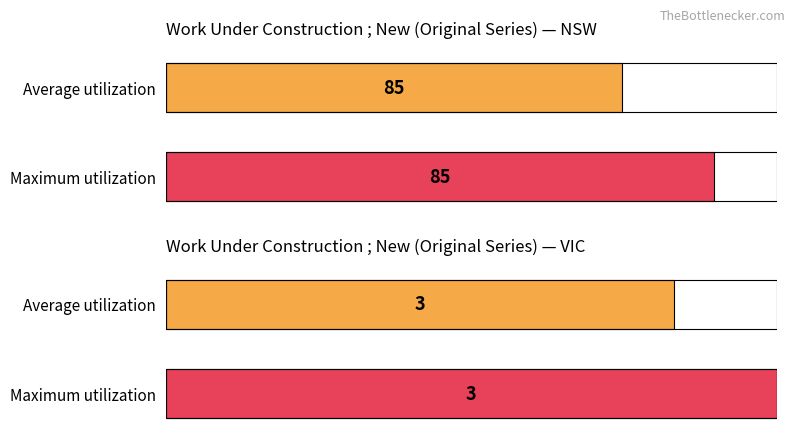

What is the smallest value displayed?

3